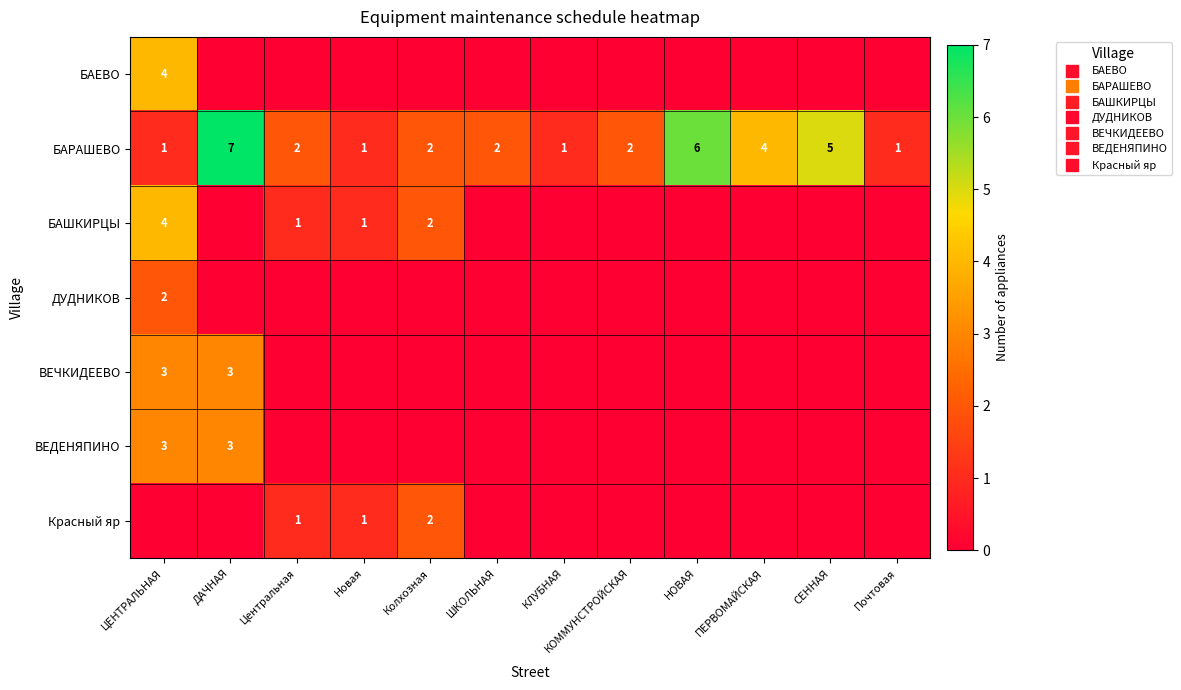

What is the maximum value shown in the chart?

7